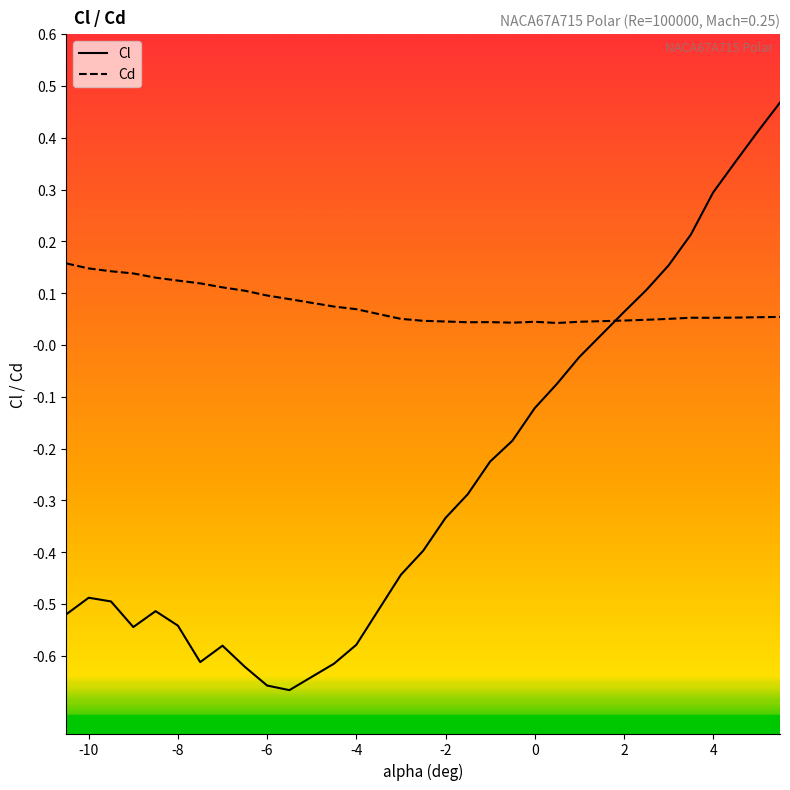

Which series has the widest spread of values?

Cl